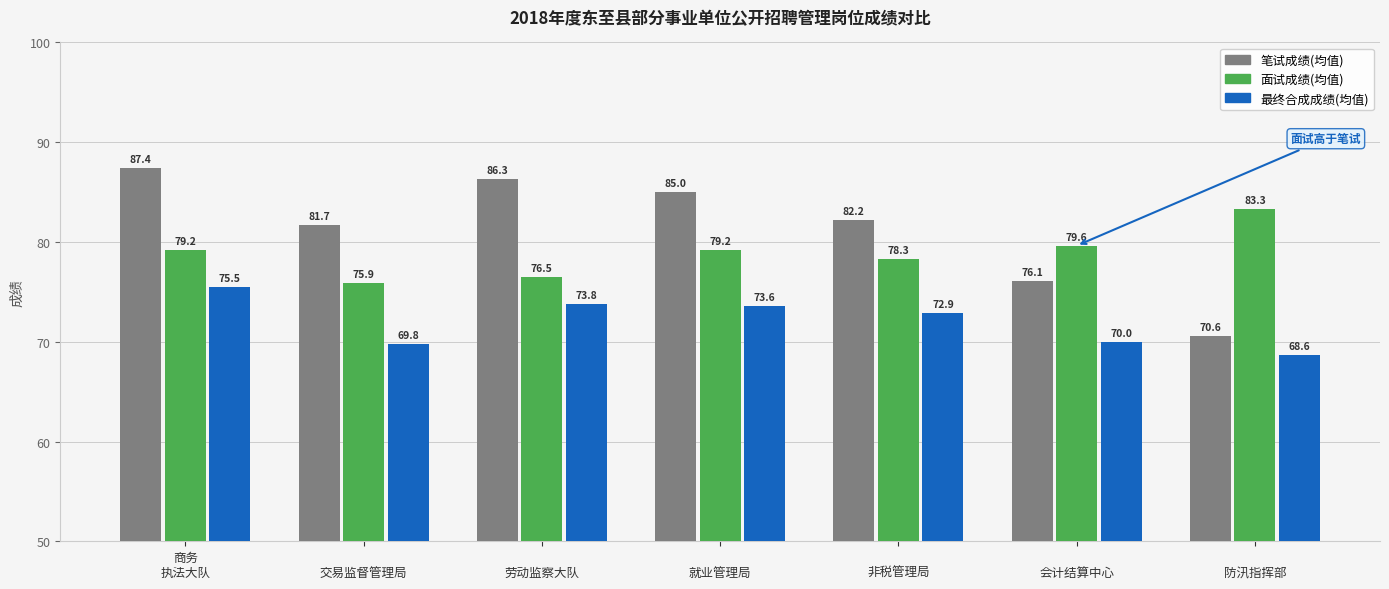

What is the minimum value shown in the chart?

68.6